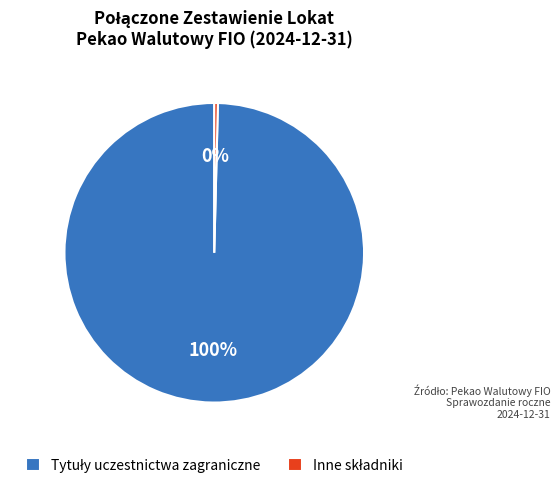

Does any single category account for the majority?

Yes